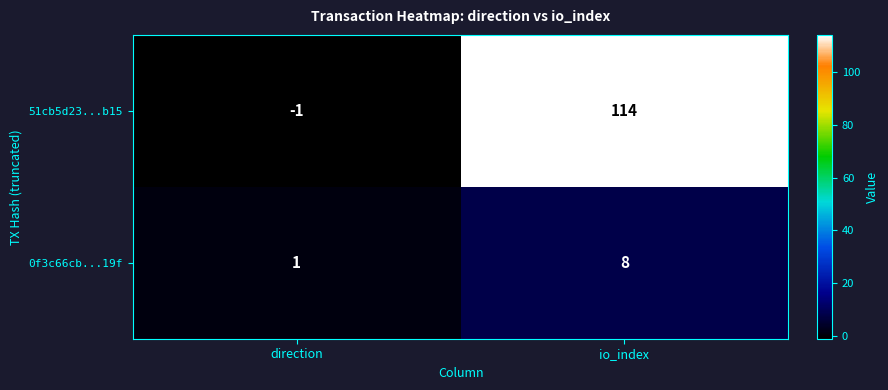

At io_index, list the series in order from smallest to largest.

0f3c66cb...19f, 51cb5d23...b15